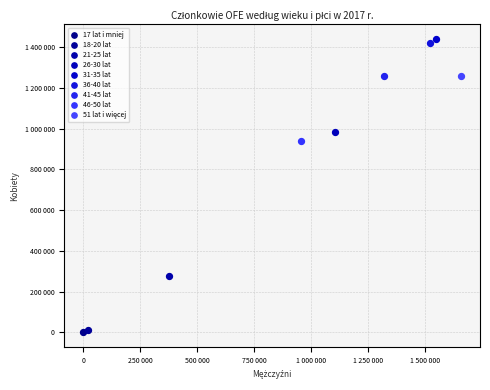

Which series reaches the minimum Y coordinate?

17 lat i mniej